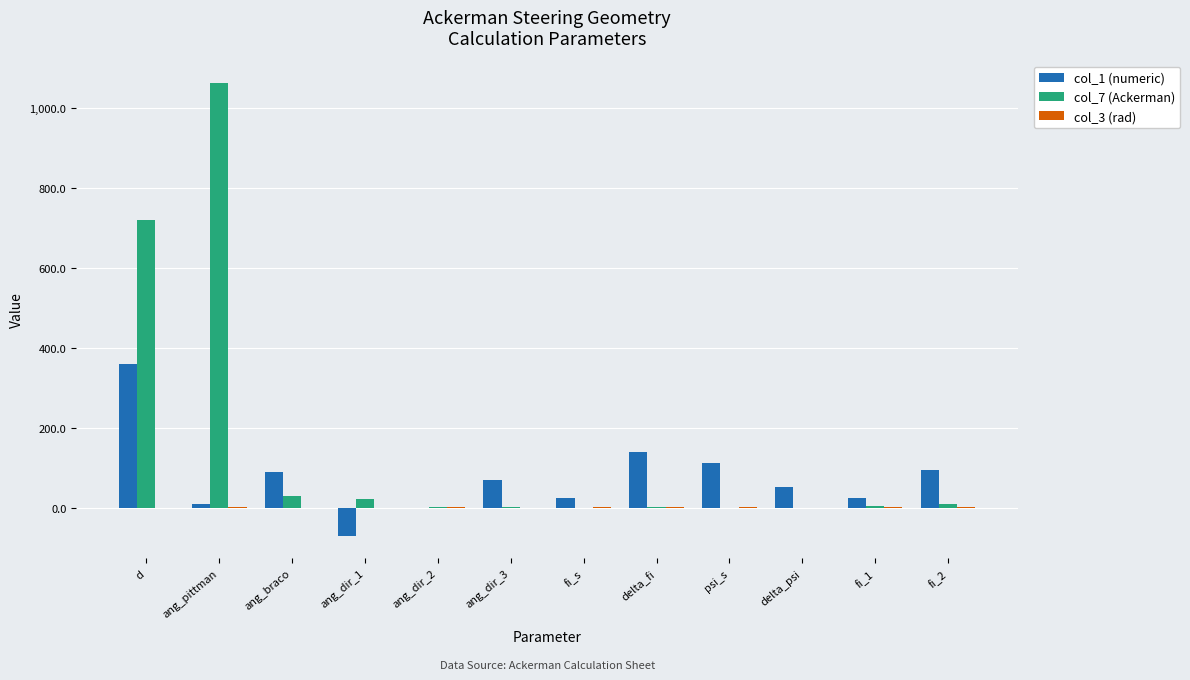

At which label does col_7 (Ackerman) first exceed 4?

d